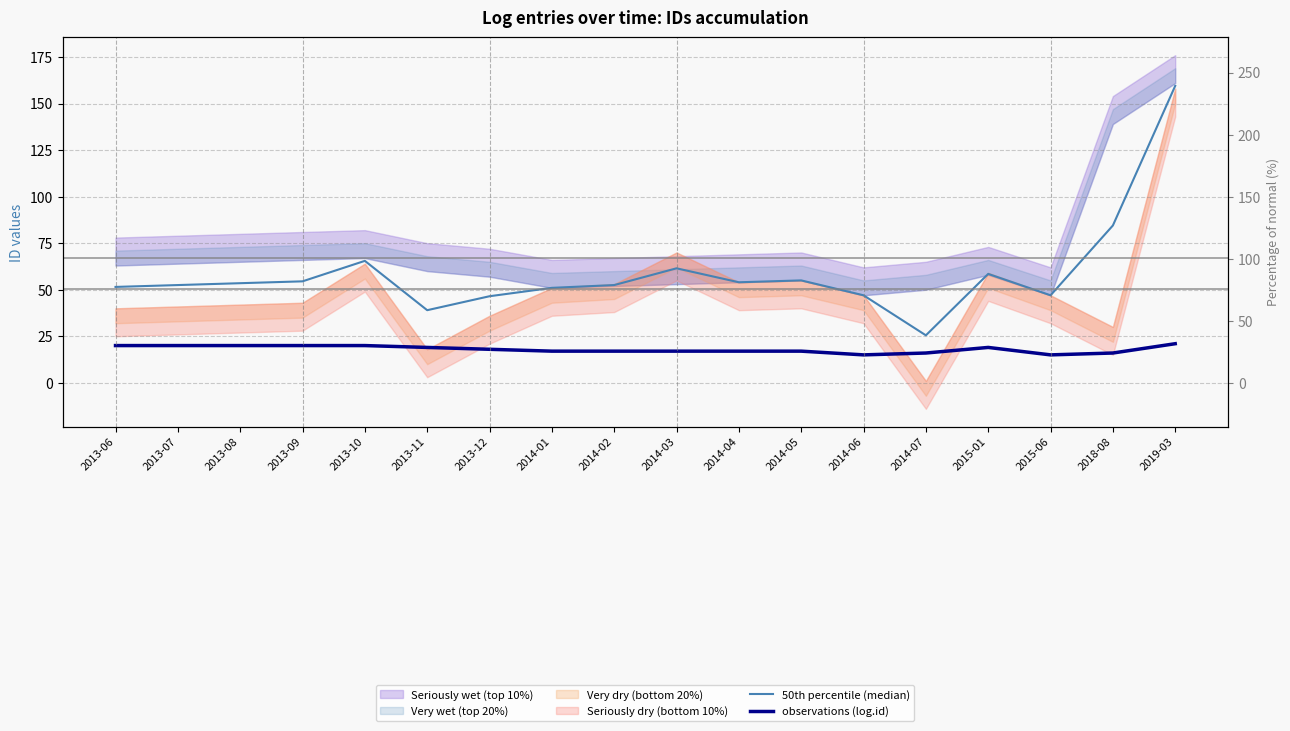

Between 2014-07 and 2018-08, which series saw the biggest shift?

50th percentile (median)